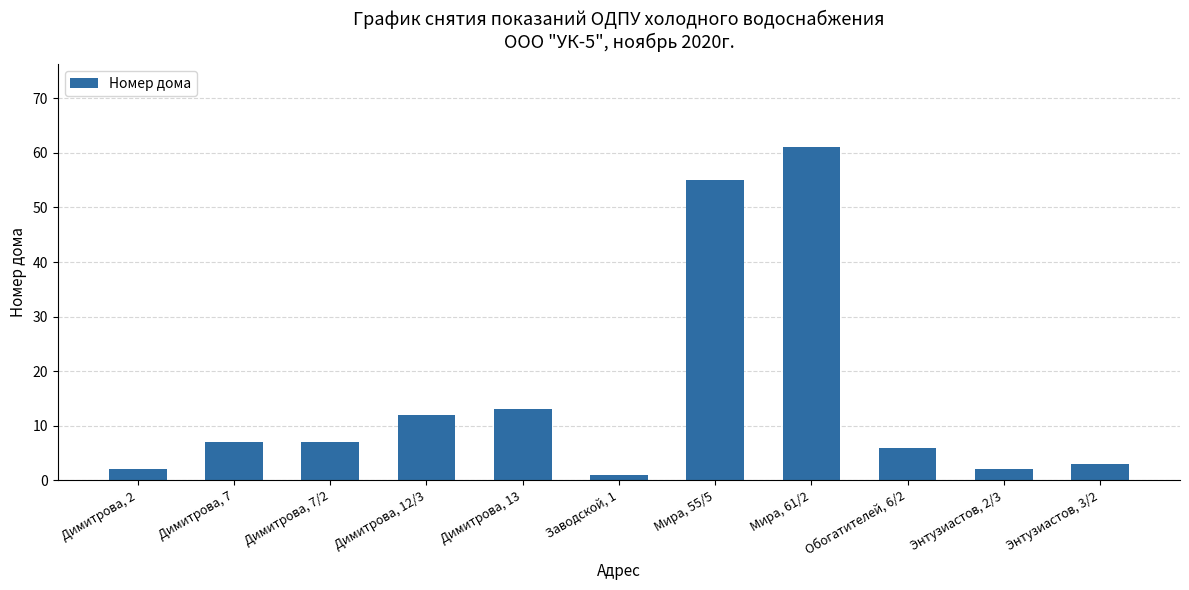

What value does the data have at Мира, 61/2, to the nearest 5?

60